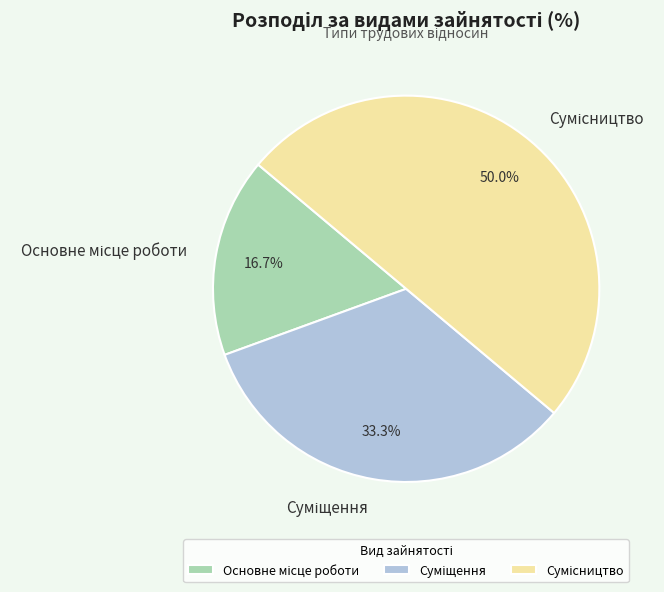

Which category has the biggest portion of the pie?

Сумісництво